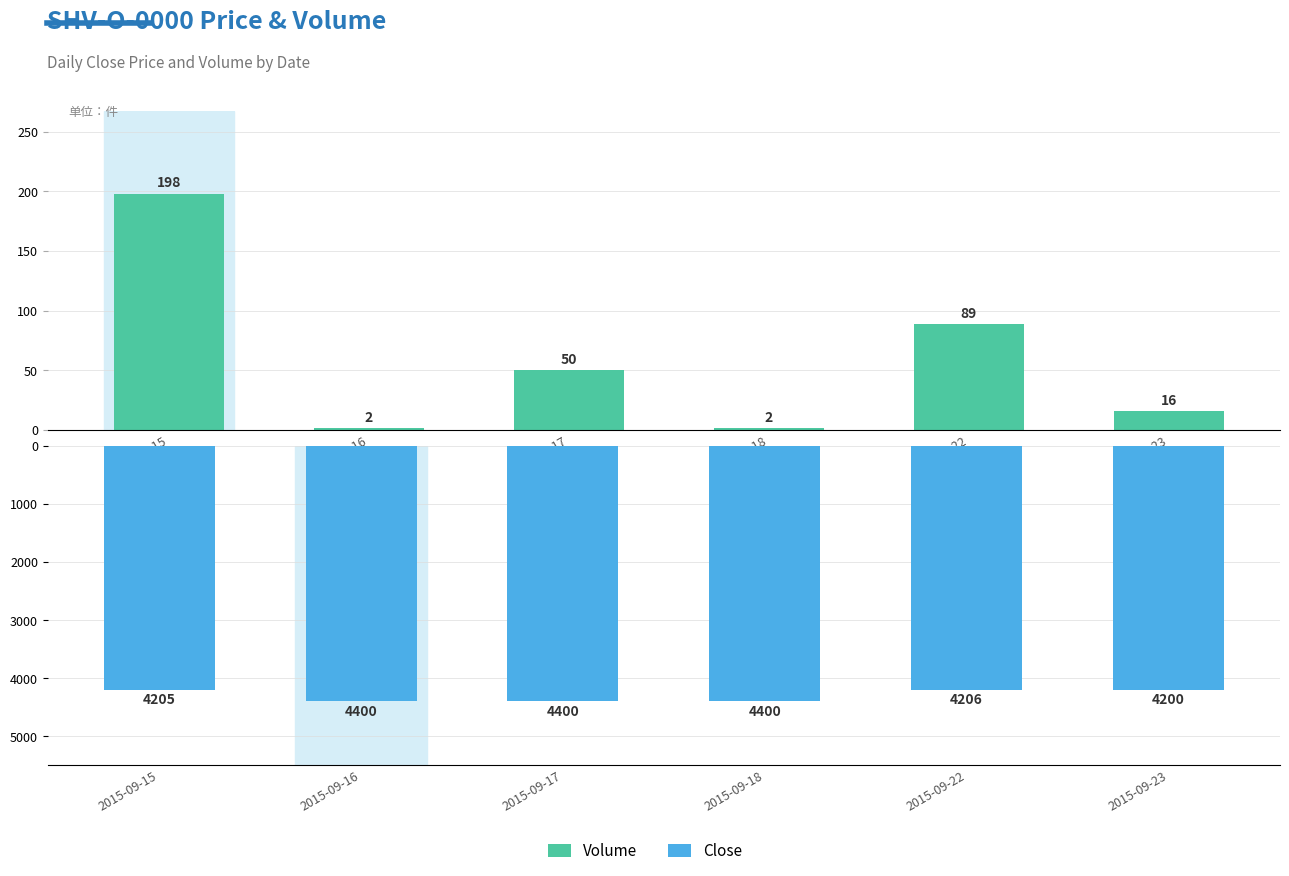

At which category is the sum across all series the highest?

2015-09-15